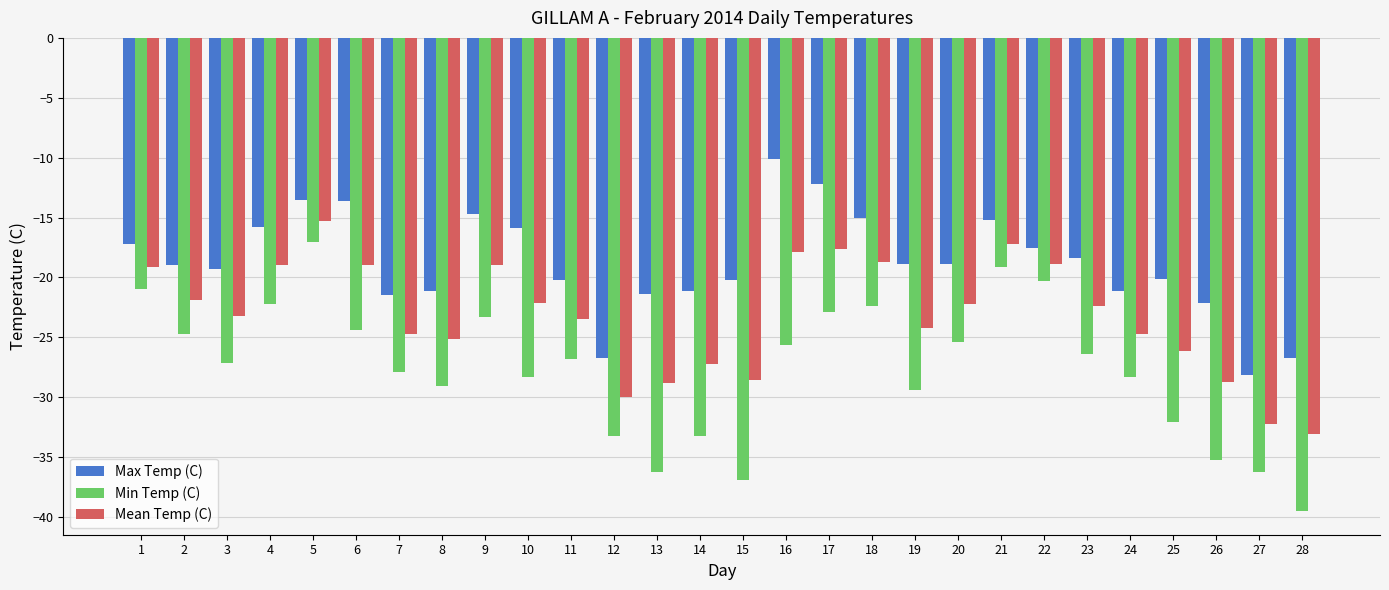

Is the value of Mean Temp (C) at 11 greater than the value of Min Temp (C) at 27?

Yes